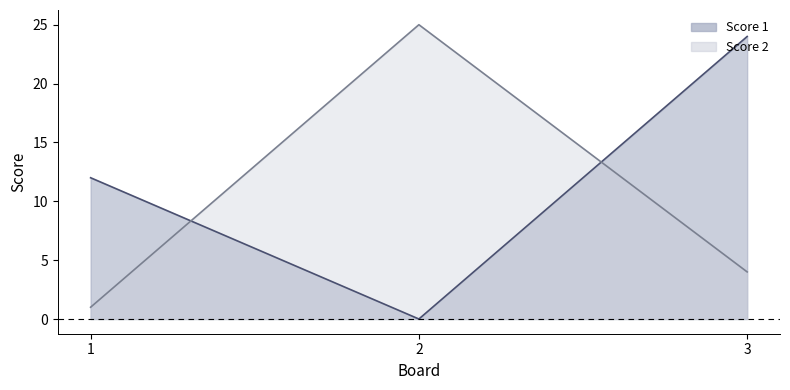

What are all the series names shown in the legend?

Score 1, Score 2